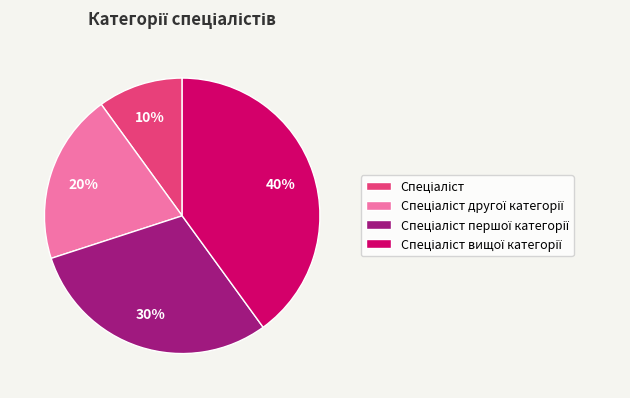

To the nearest percent, what is the average slice percentage?

25%